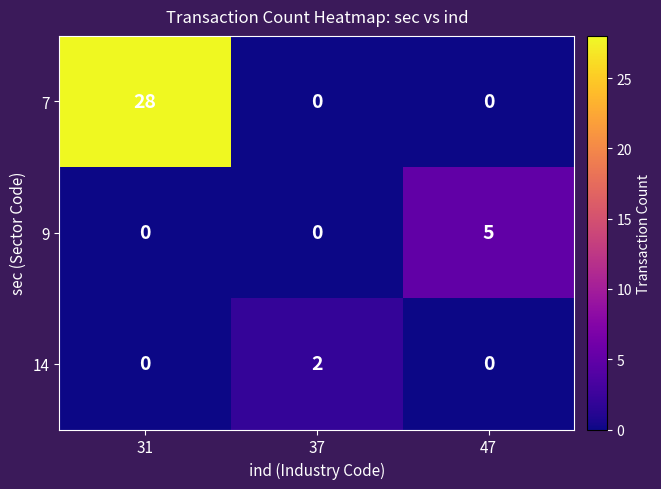

How many data points in 9 are above 0?

1